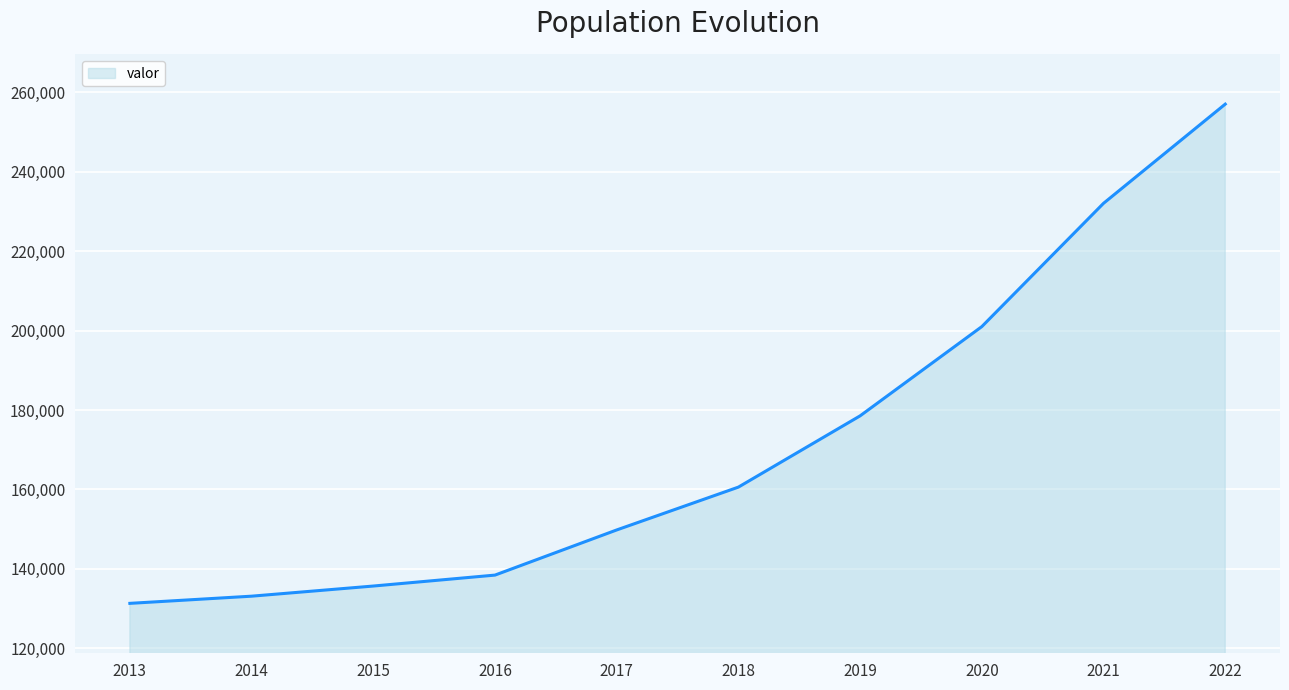

Rank the categories by value from lowest to highest.

2013, 2014, 2015, 2016, 2017, 2018, 2019, 2020, 2021, 2022